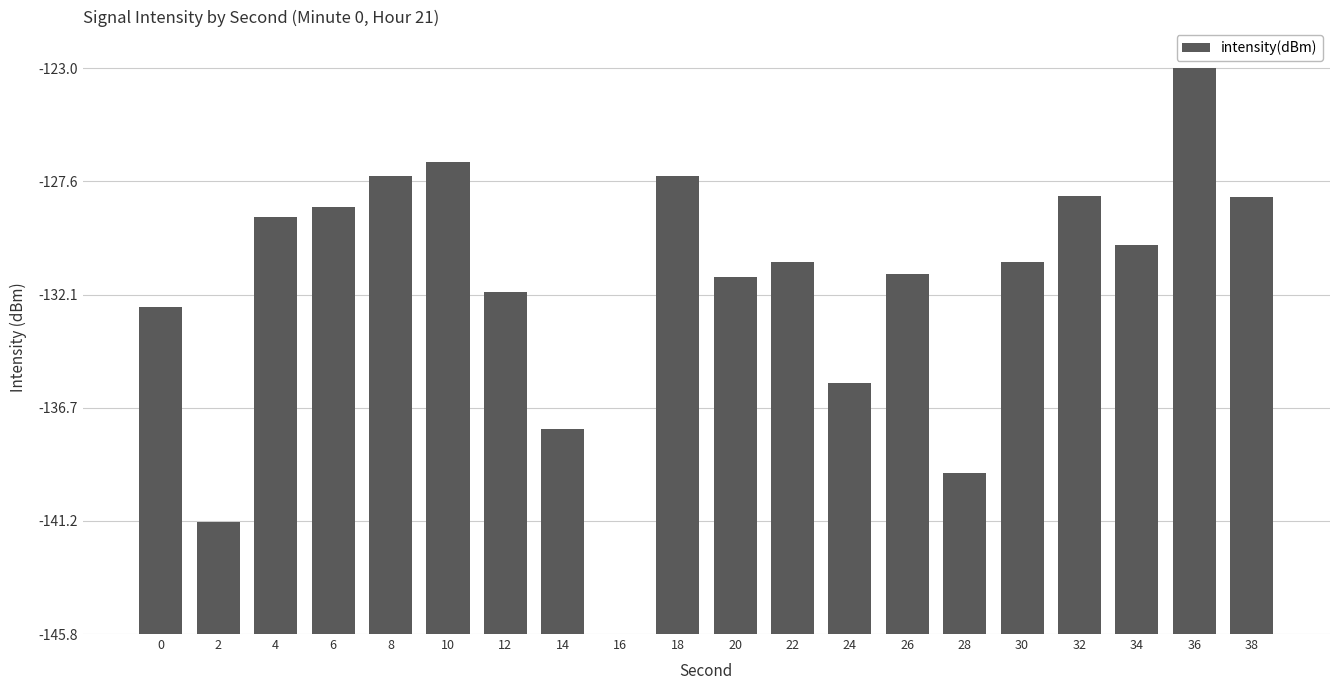

Which has a higher value, 22 or 12?

22